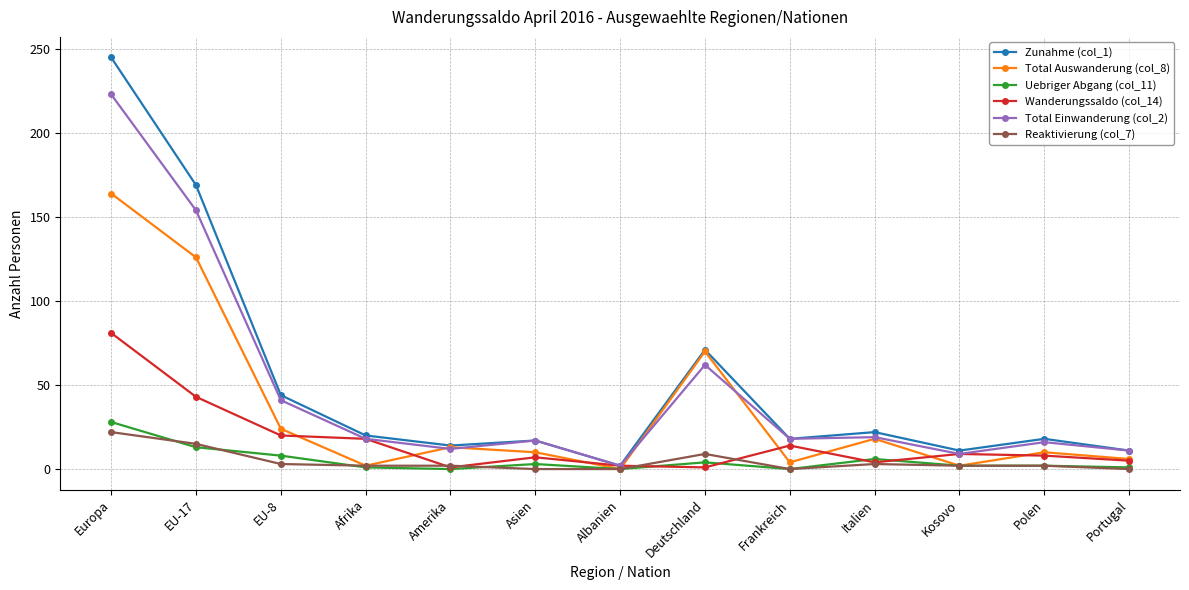

How many interior local peaks does the Total Auswanderung (col_8) series have?

4